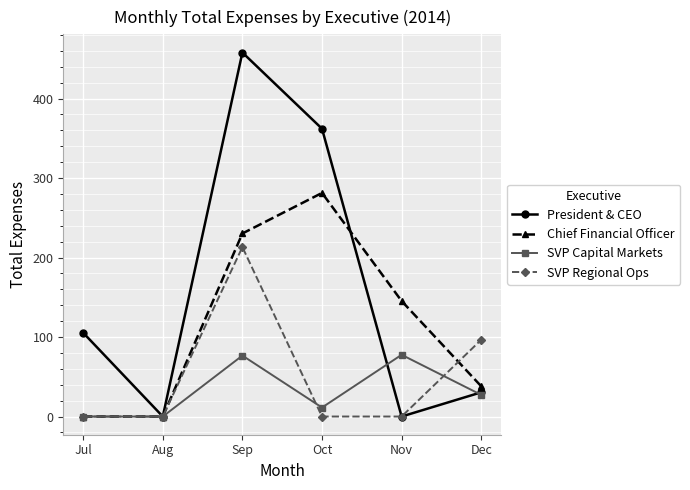

True or false: SVP Regional Ops has a value of -127.4 at Jul.

False